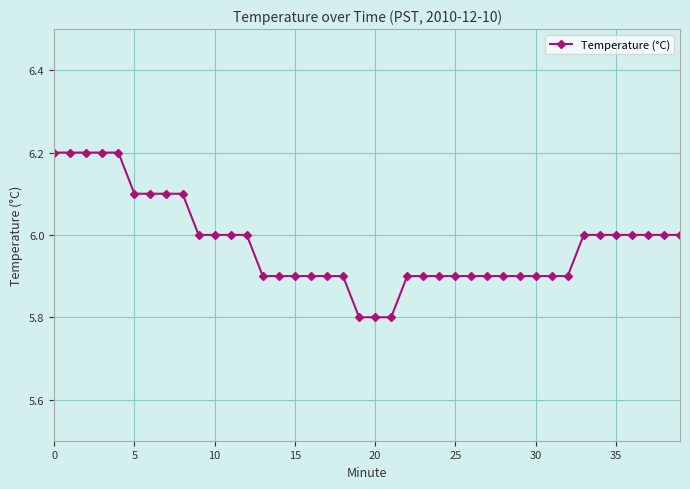

What is the value of the 25th point from the left?

5.9